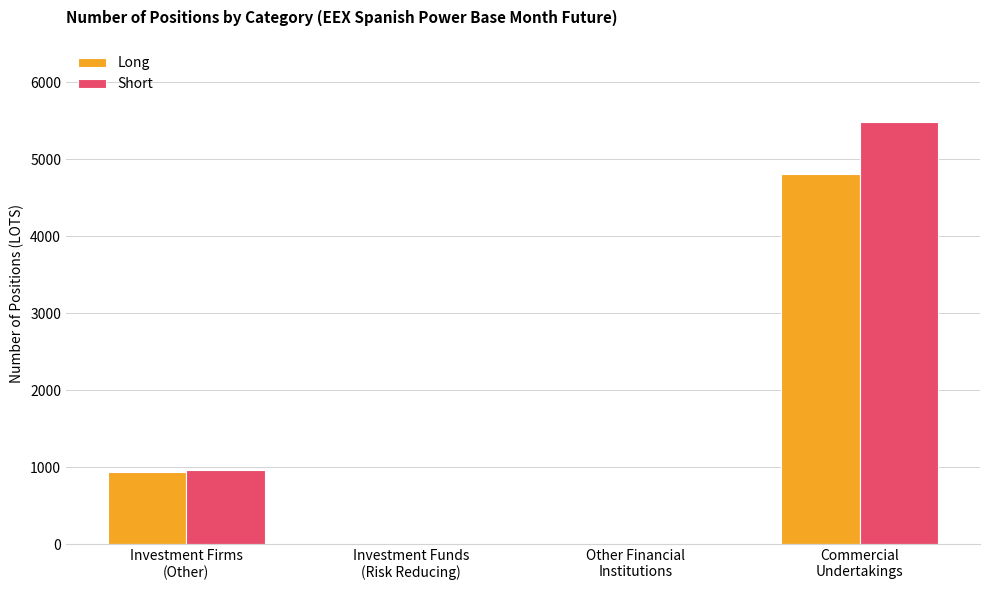

What are all the series names shown in the legend?

Long, Short